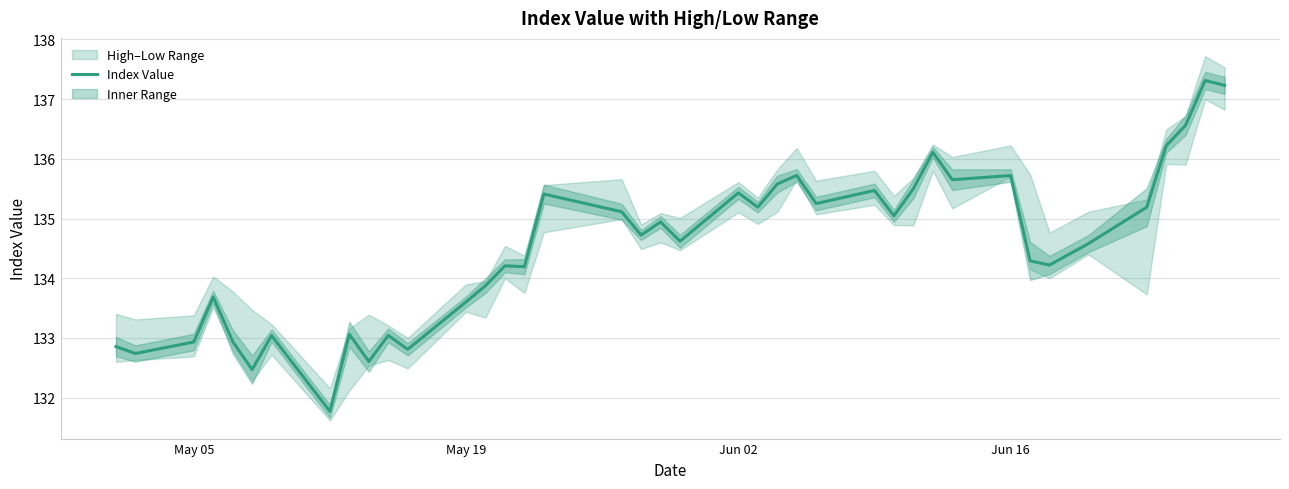

What is the lowest value of the Index Value series?

131.8